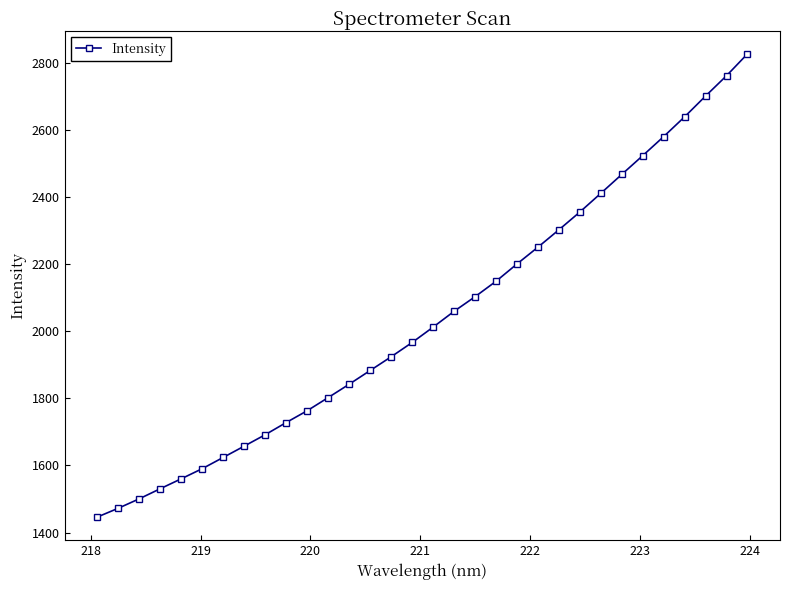

How many values exceed 2012?

16